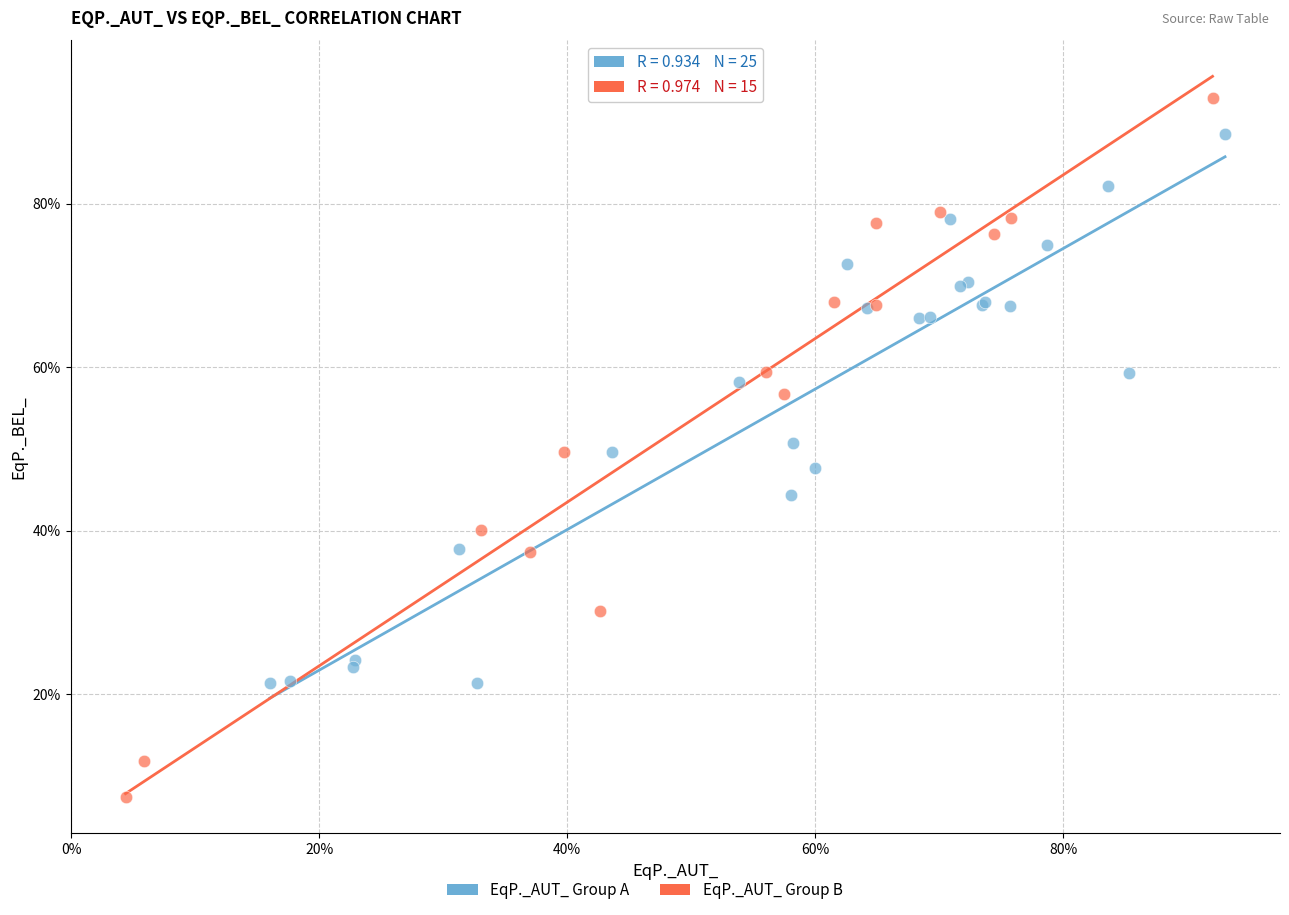

Which series reaches the minimum Y coordinate?

EqP._AUT_ Group B